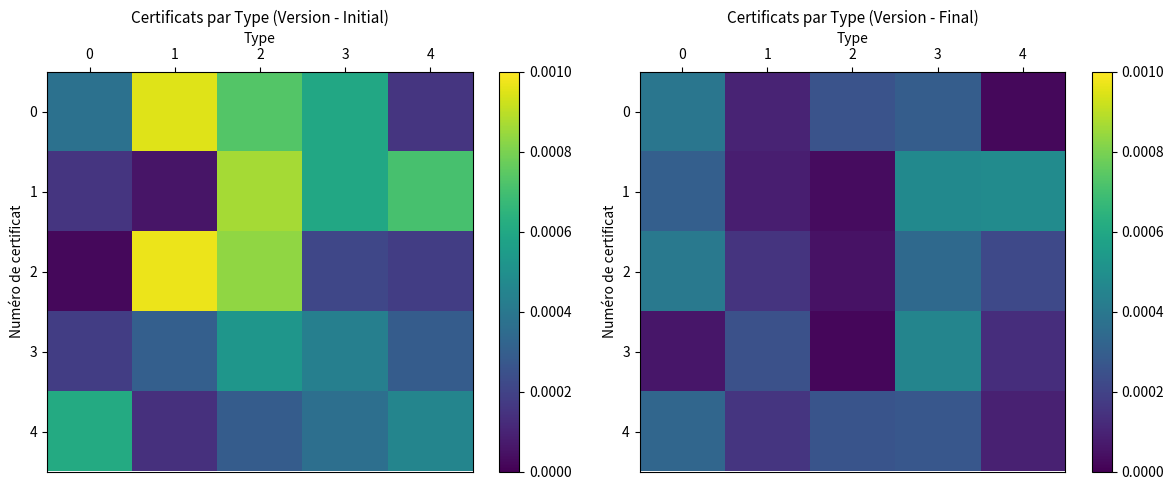

At 0, list the series in order from smallest to largest.

3, 1, 4, 0, 2